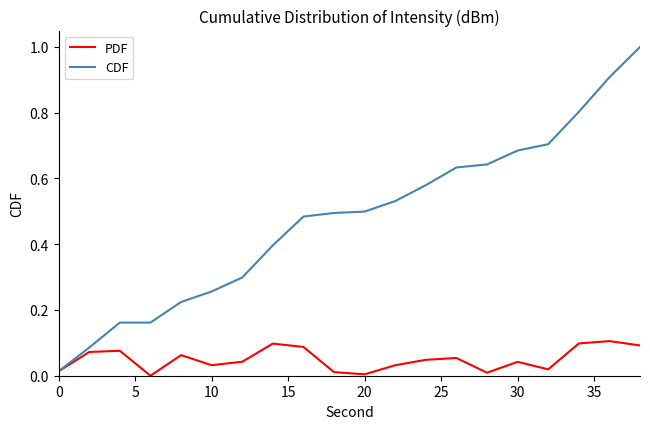

What is the maximum value shown in the chart?

1.0